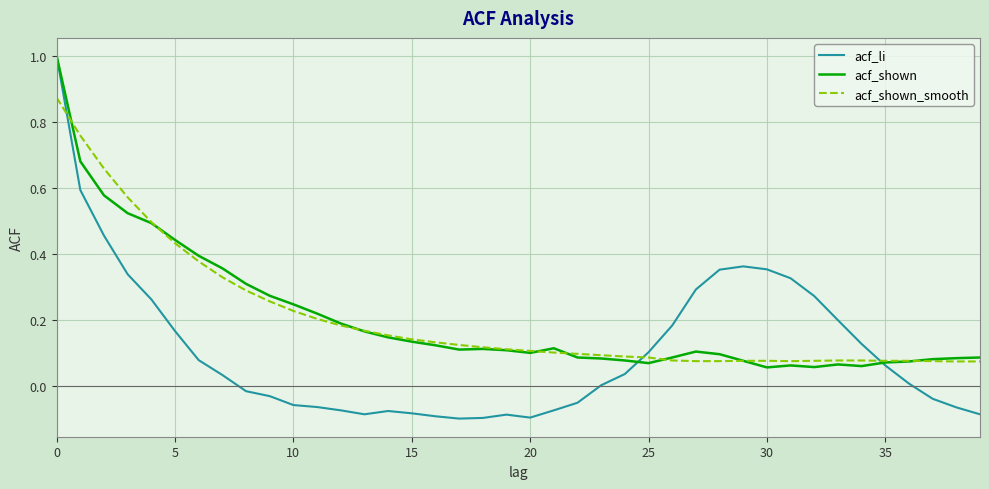

What is the highest value of the acf_li series?

1.0